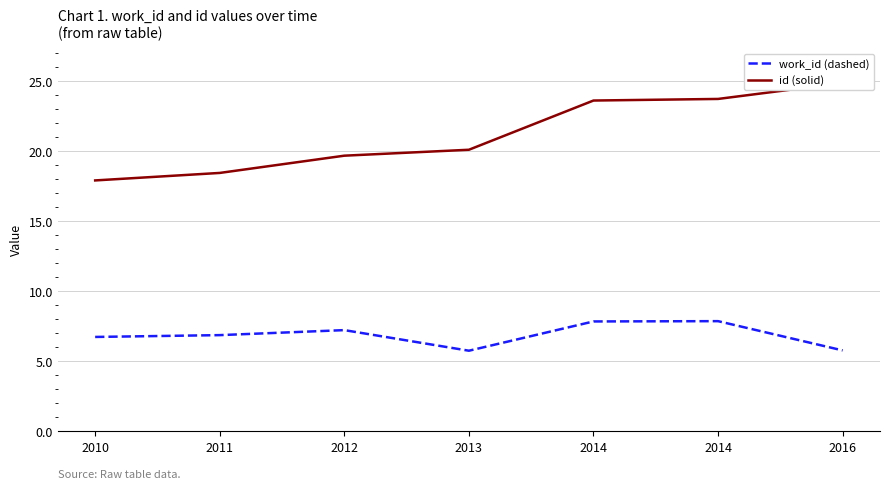

Which has a higher value, 2010 or 2012?

2012